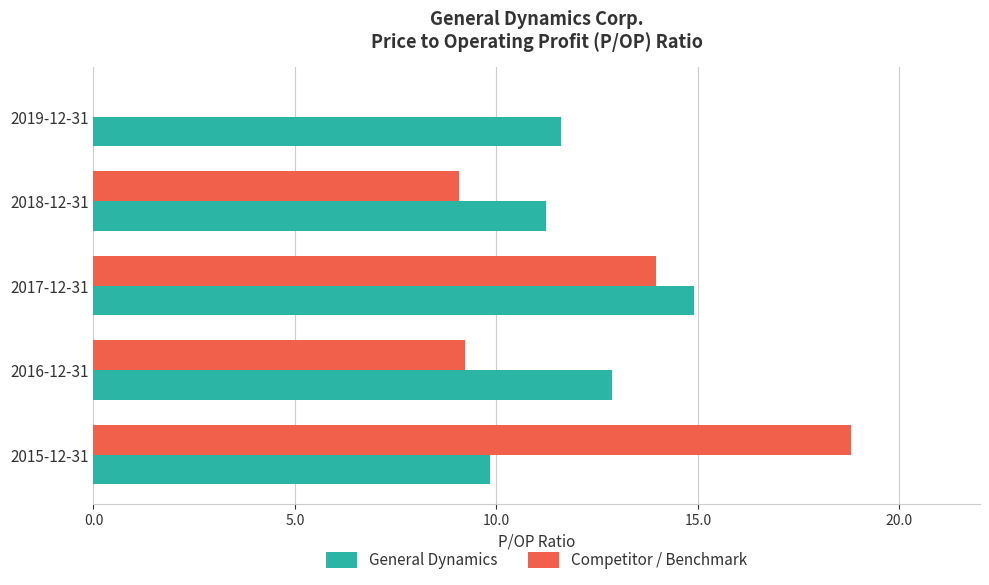

Which label corresponds to the largest value in the chart?

2015-12-31